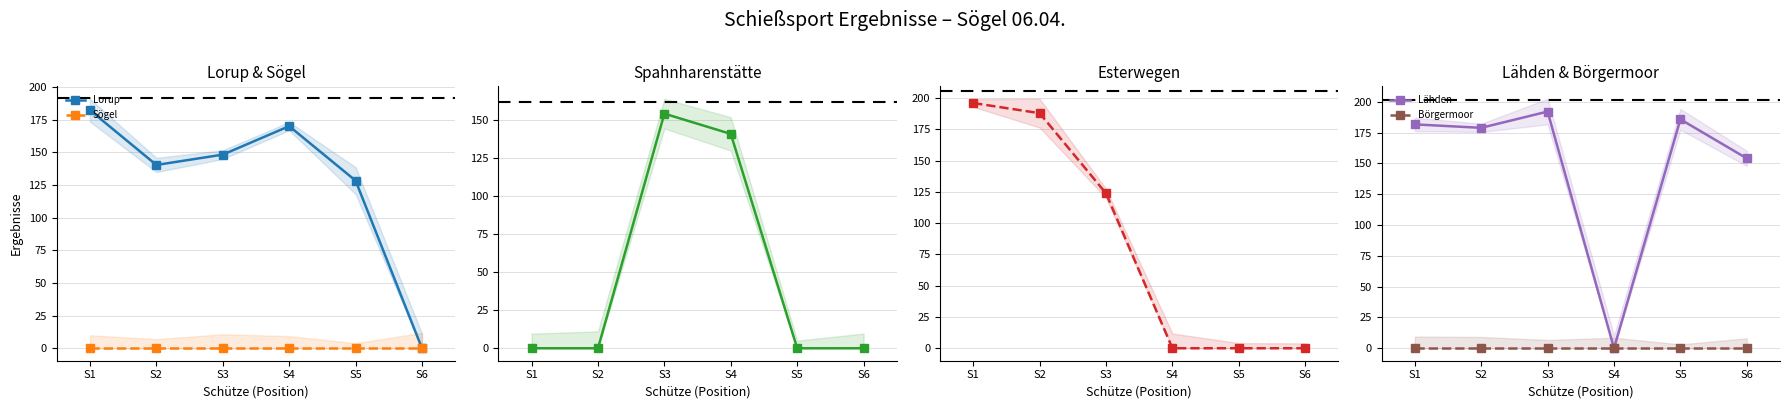

Which category has the lowest value across all series?

S6